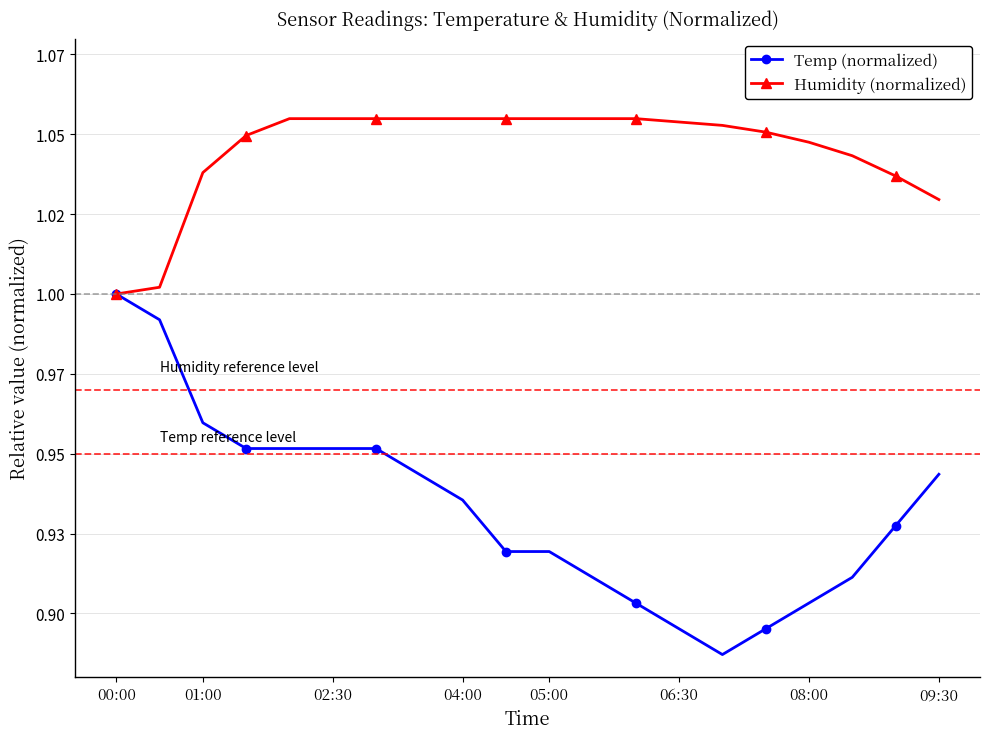

At how many categories does at least one series exceed 1?

19